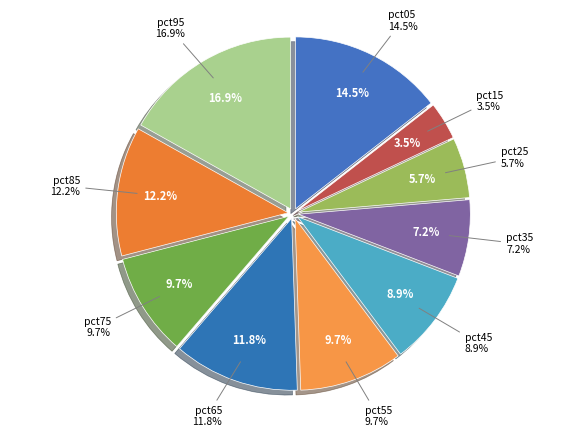

Which category has the smallest portion of the pie?

pct15